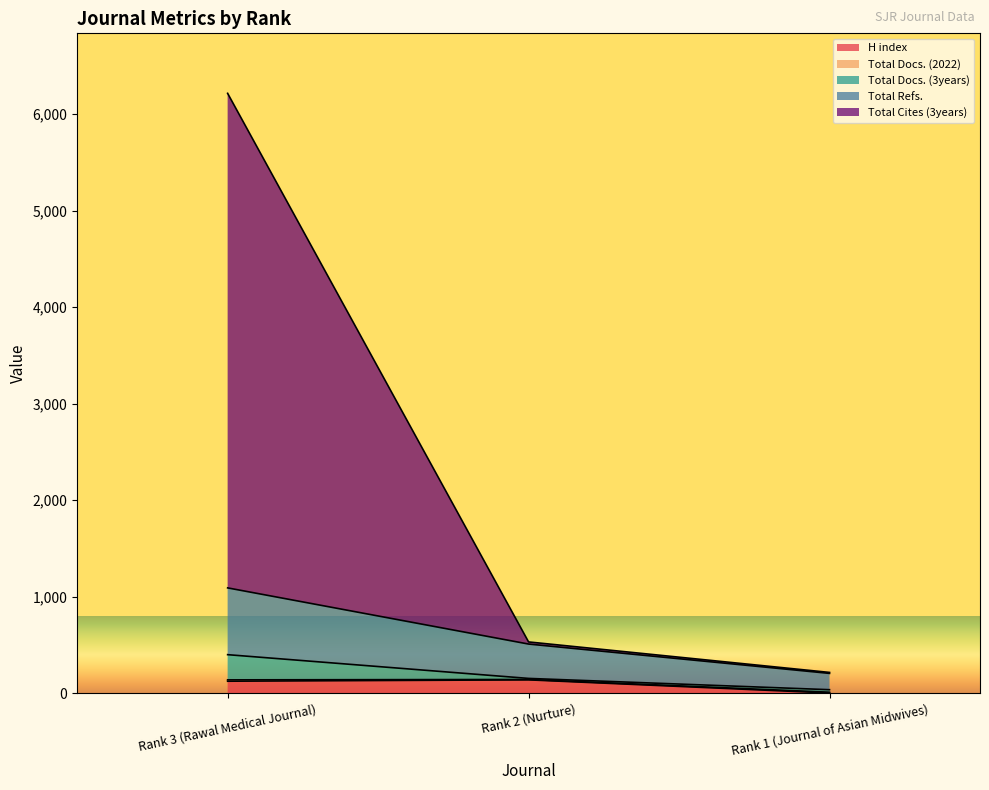

What is the highest value of the H index series?

139